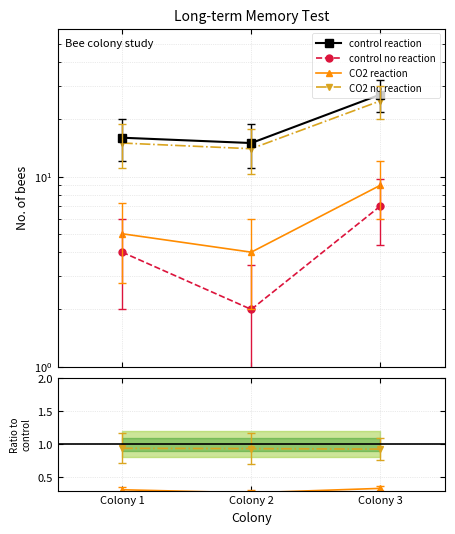

Is it true that CO2 reaction equals 0.5 at Colony 1?

False